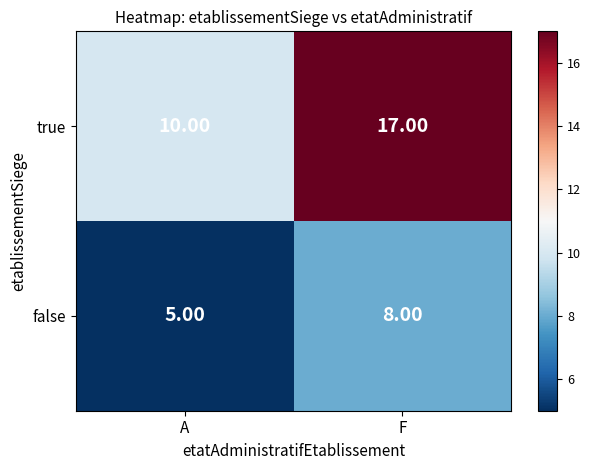

Count the number of categories in the chart.

2